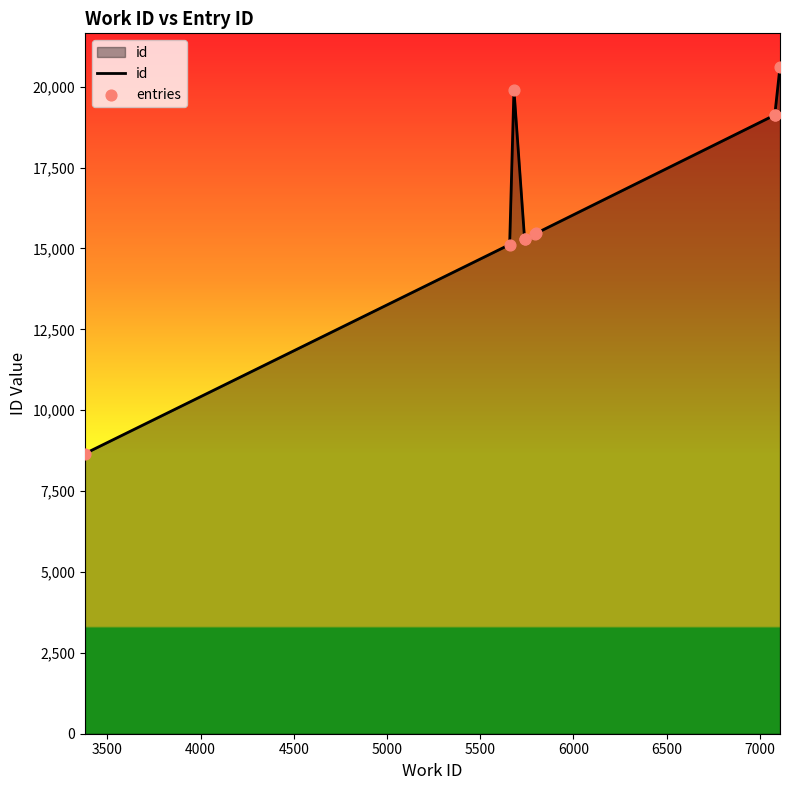

At how many categories does at least one series exceed 13669?

9